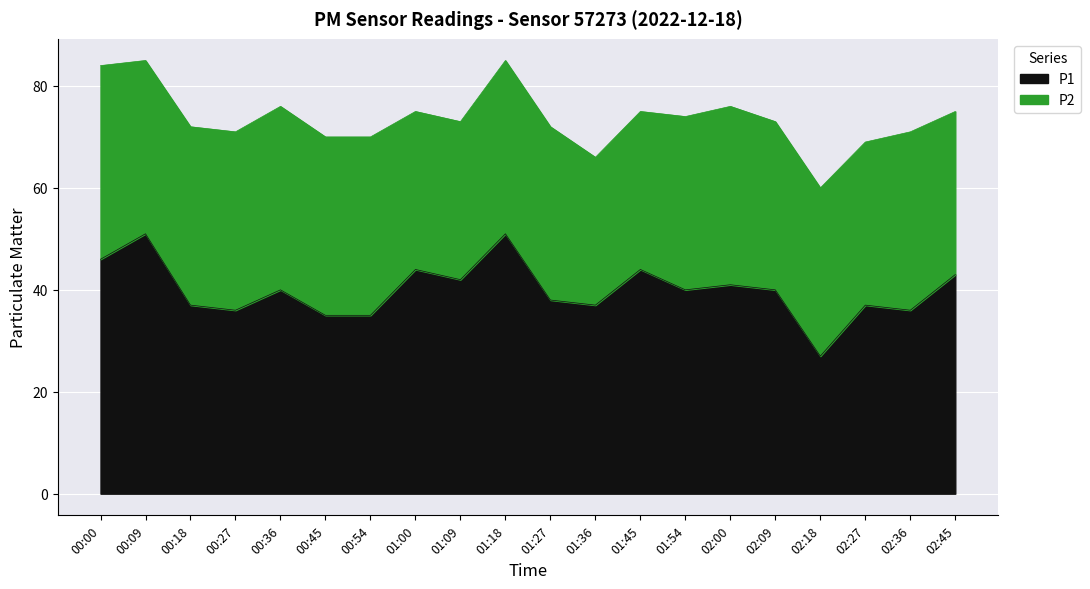

What is the total value across all series at 00:00?

84